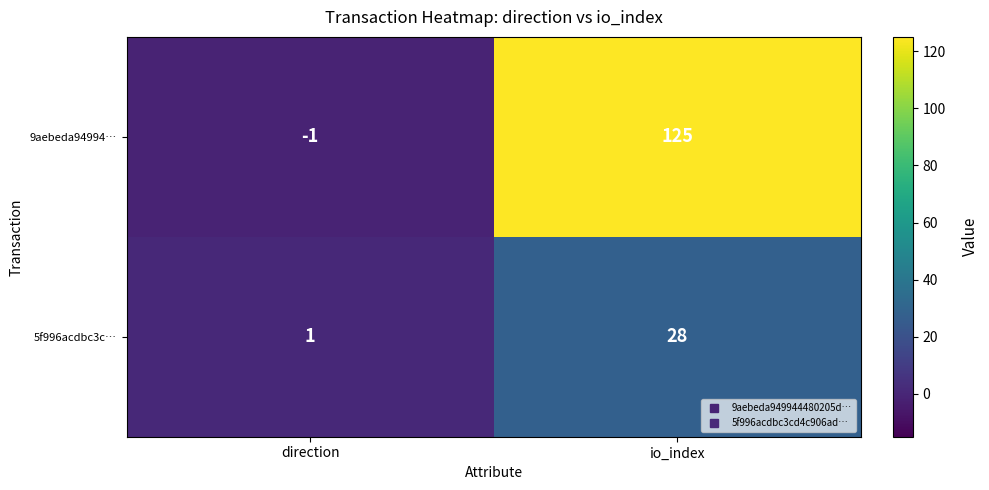

Reading left to right, transcribe all the data shown in this chart.

9aebeda94994…: -1	125
5f996acdbc3c…: 1	28